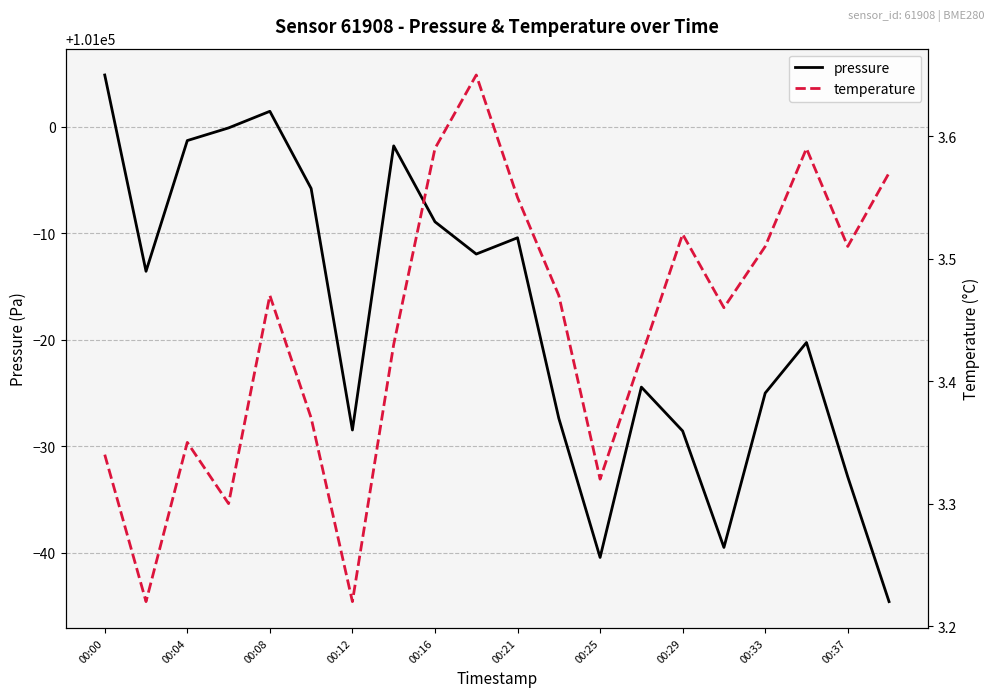

Which category has the highest value in the pressure series?

00:00